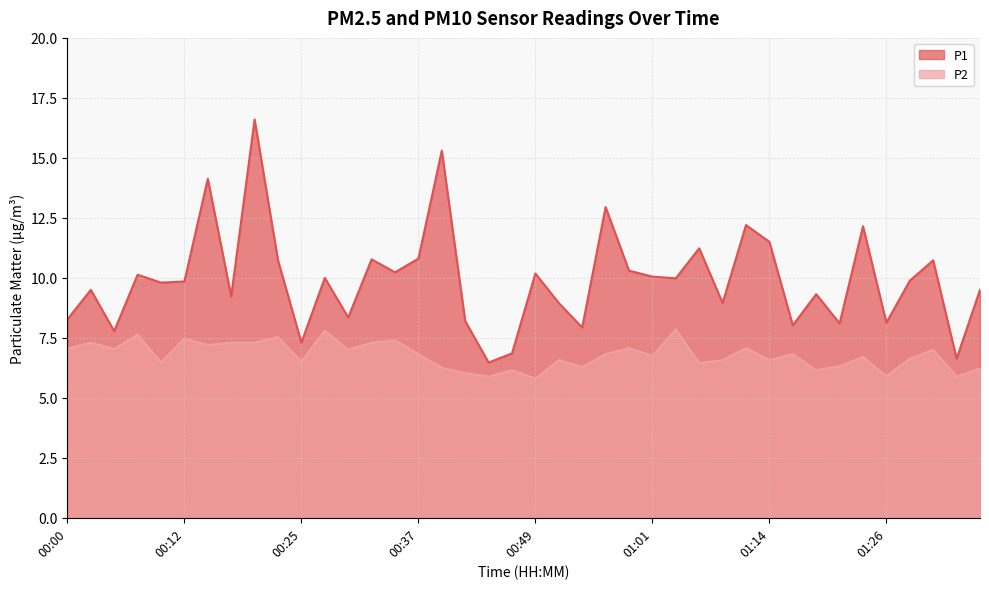

Rank the categories by P1 value from highest to lowest.

00:20, 00:39, 00:15, 00:57, 01:12, 01:24, 01:14, 01:06, 00:37, 00:32, 00:22, 01:32, 00:59, 00:34, 00:49, 00:07, 01:01, 00:27, 01:04, 01:29, 00:12, 00:10, 00:02, 01:37, 01:19, 00:17, 00:52, 01:09, 00:30, 00:00, 00:42, 01:26, 01:22, 01:17, 00:54, 00:05, 00:25, 00:47, 01:34, 00:44